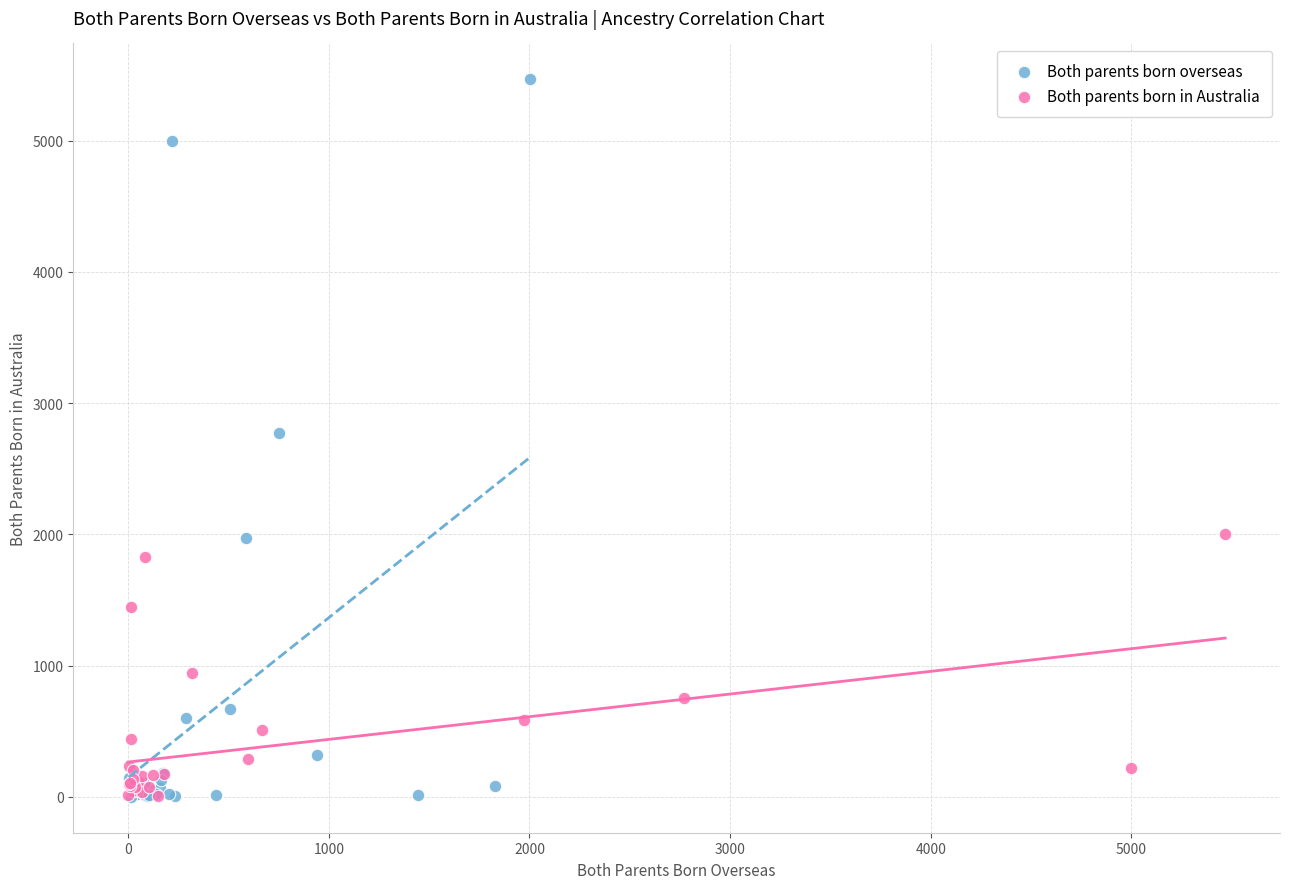

Which series contains the highest Y value?

Both parents born overseas